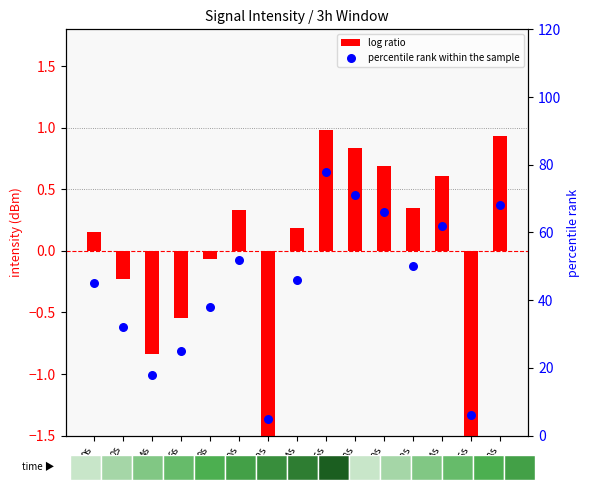

Which series has the largest total across all categories?

percentile rank within the sample